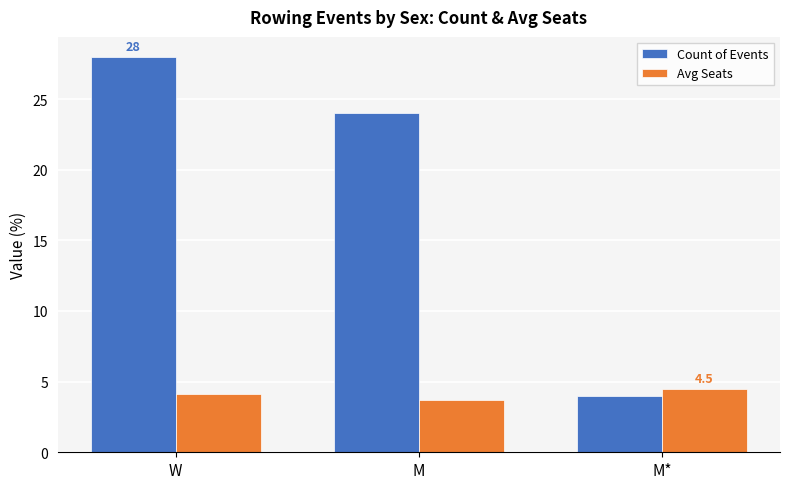

What is the sum of the Avg Seats values at M* and M?

8.2